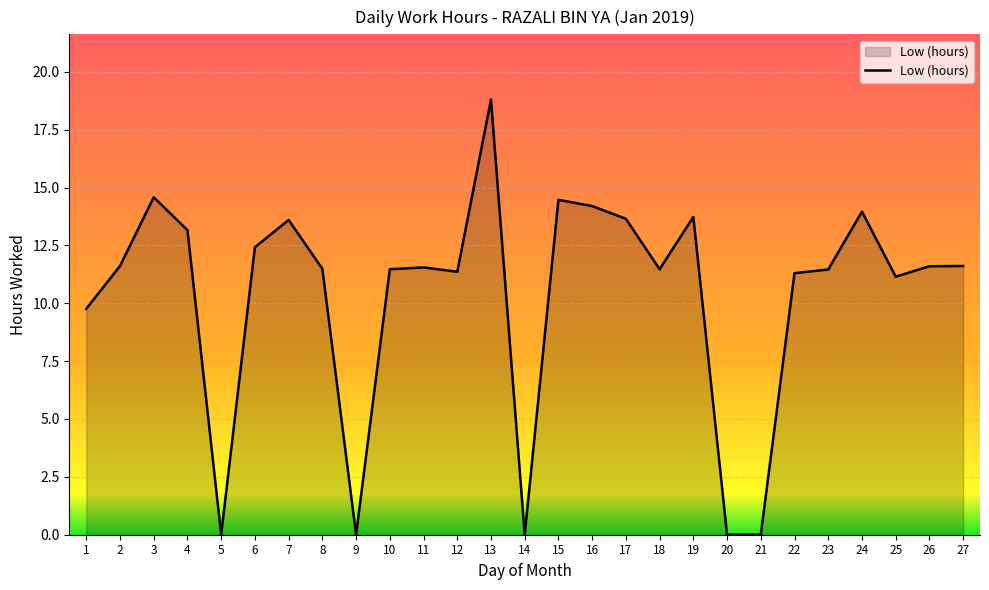

The value at 25 is 17.7. True or false?

False